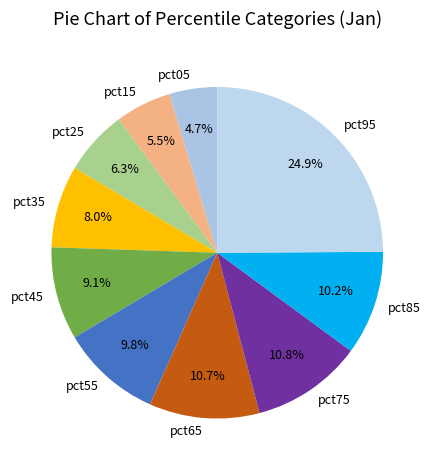

What is the largest slice in the pie chart?

pct95